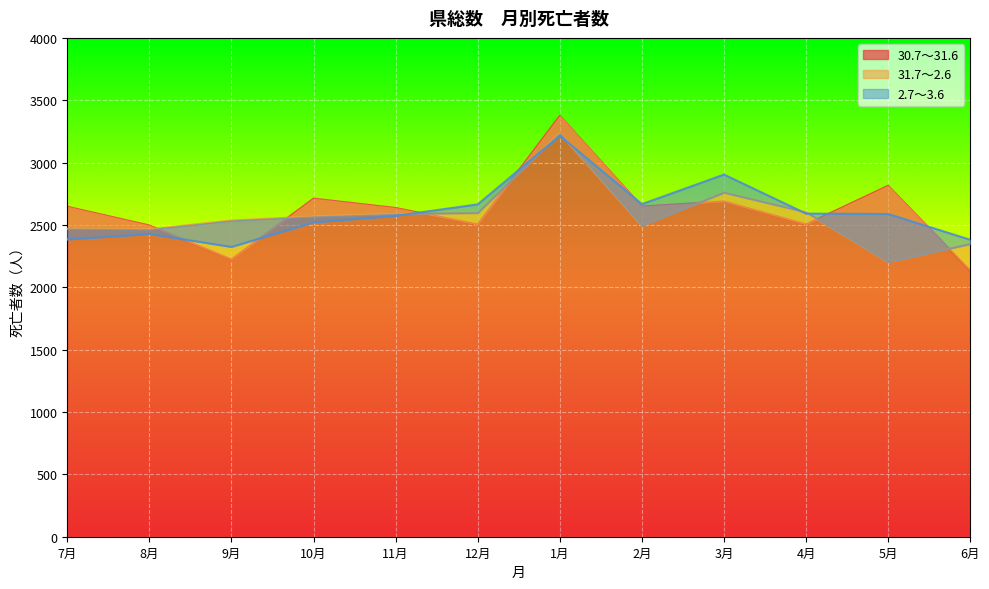

What is the total value across all series at 11月?

7798